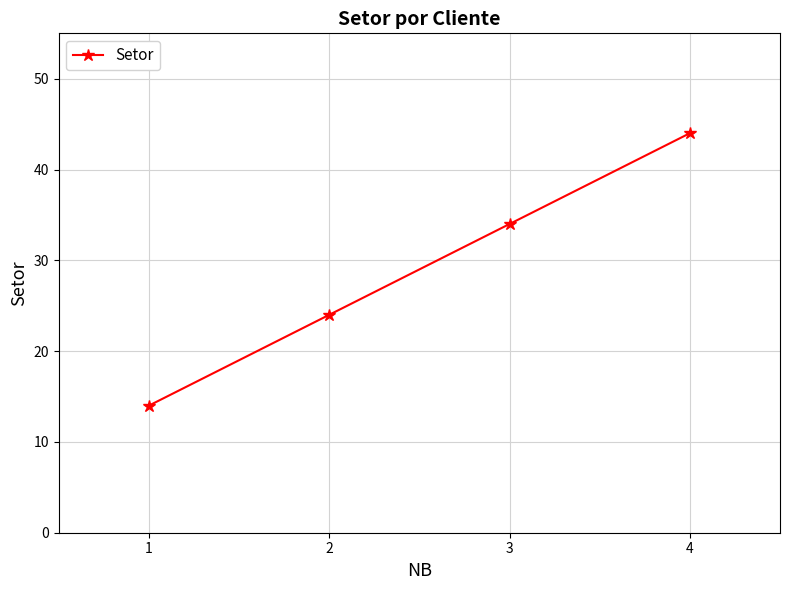

Rank the categories by value from highest to lowest.

4, 3, 2, 1